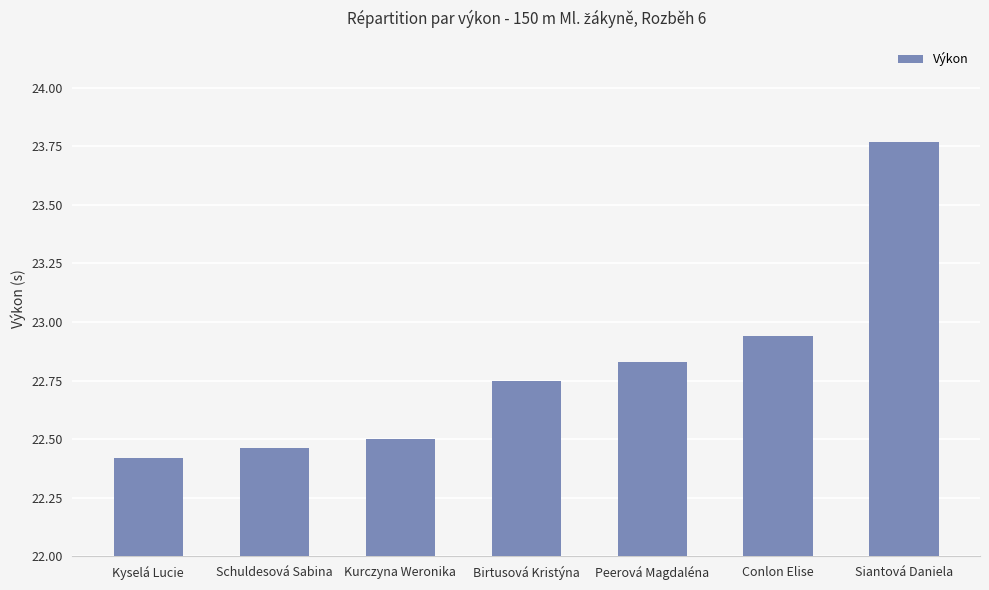

What is the label of the 4th bar from the right?

Birtusová Kristýna